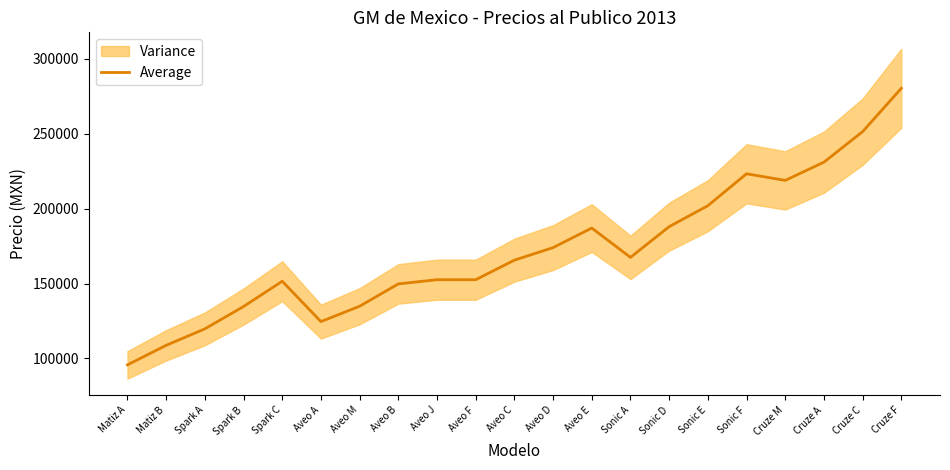

Is it true that the value at Cruze M is 218765.0?

True